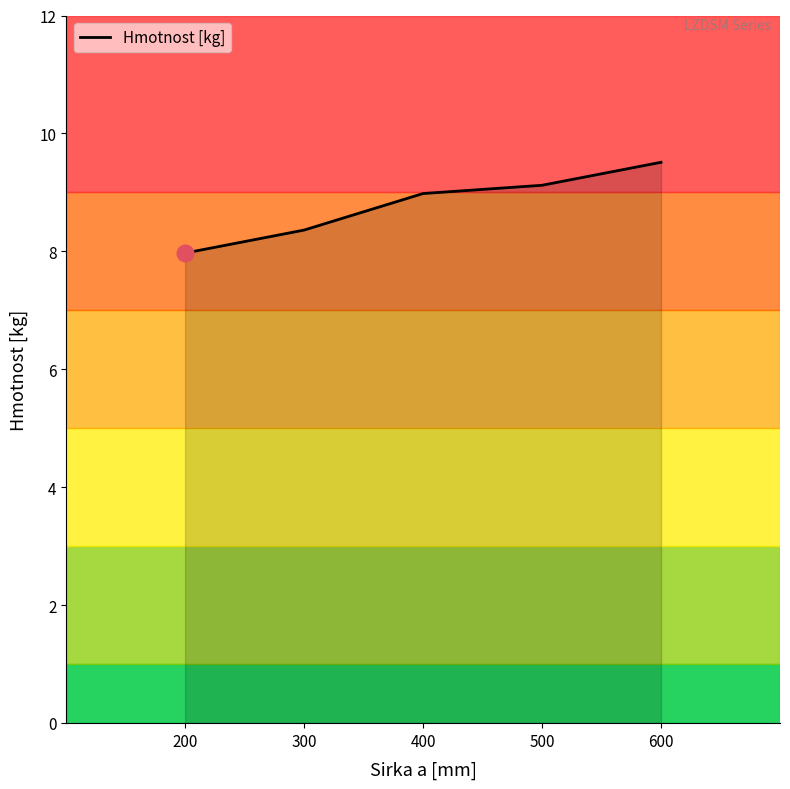

At which category does the chart reach its peak across all series?

600